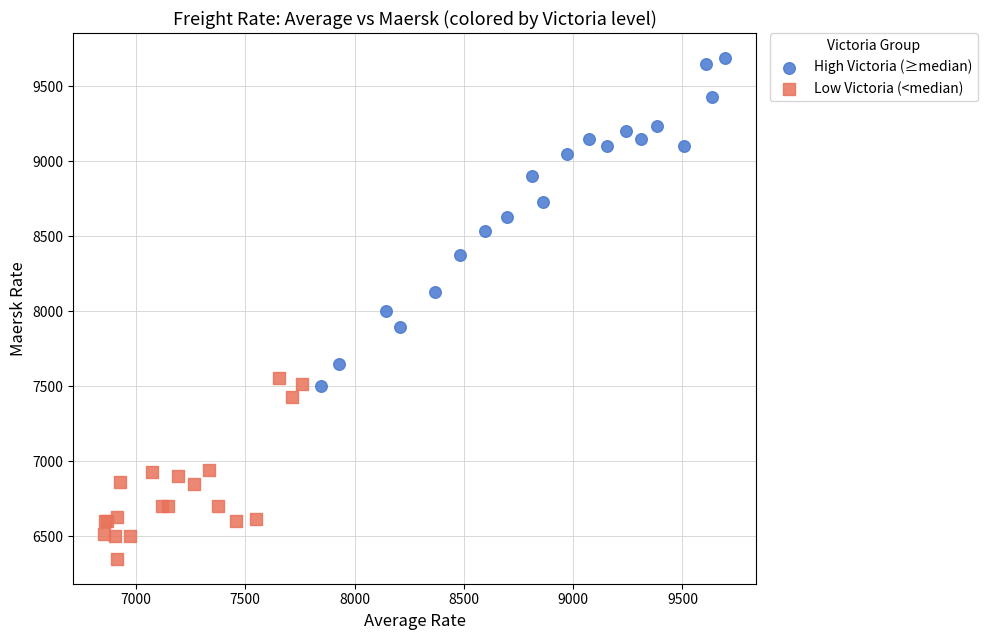

Which series reaches the maximum Y coordinate?

High Victoria (≥median)